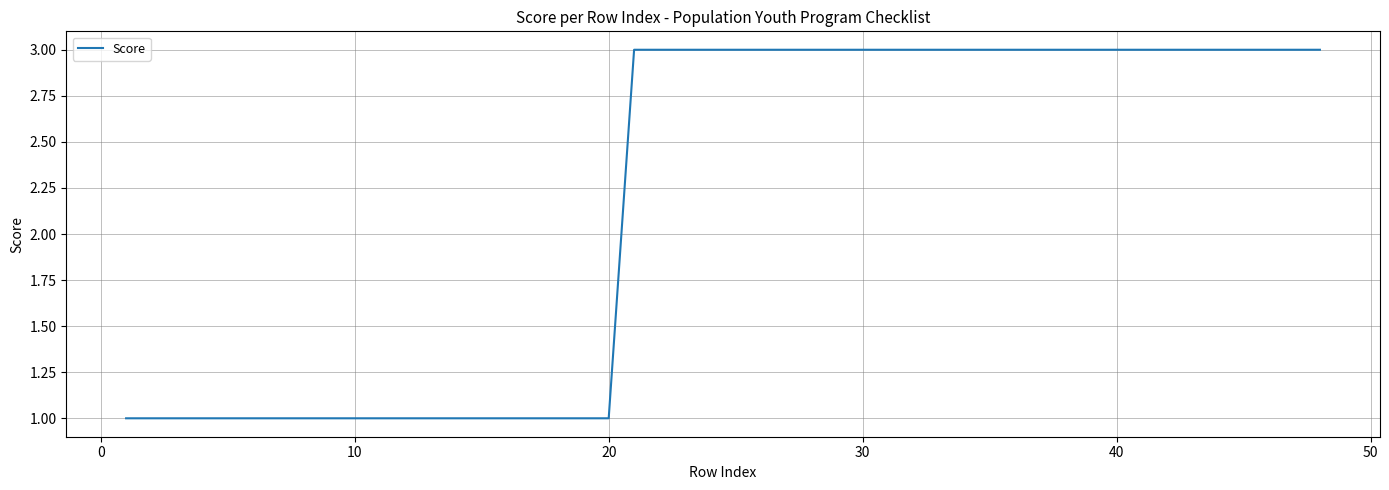

Reading left to right, what are all the values shown in this chart?

1	1	1	1	1	1	1	1	1	1	1	1	1	1	1	1	1	3	3	3	3	3	3	3	3	3	3	3	3	3	3	3	3	3